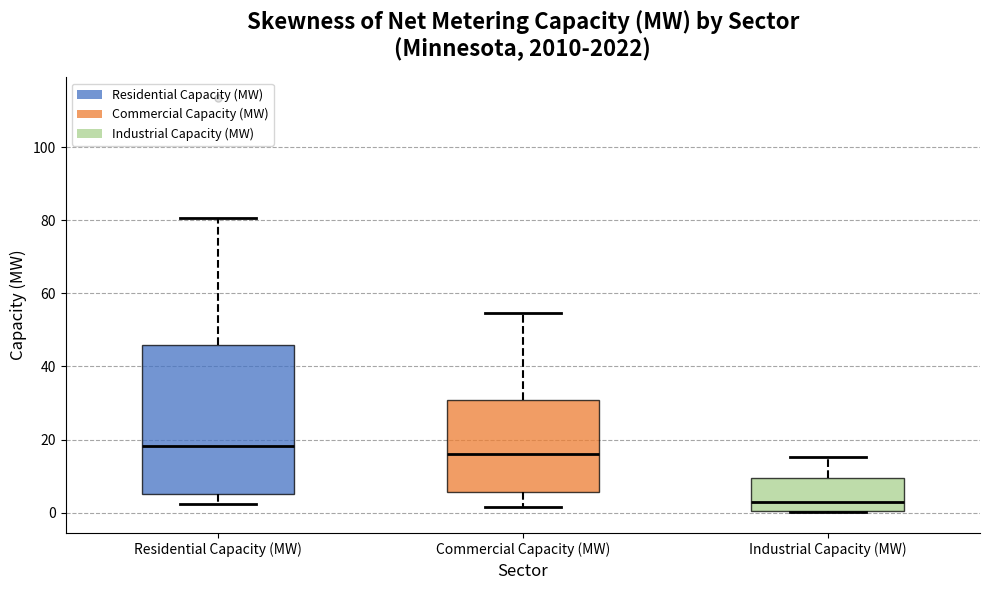

Reading left to right, read every box against the y-axis: the position of its median line, the range the box covers, and the ends of its whiskers. The values are not printed on the chart, so give them approximately, as read against the axis.

Residential Capacity (MW): median 18, box 6 to 46, whiskers 2 to 80
Commercial Capacity (MW): median 16, box 6 to 30, whiskers 2 to 54
Industrial Capacity (MW): median 2, box 0 to 10, whiskers 0 to 16